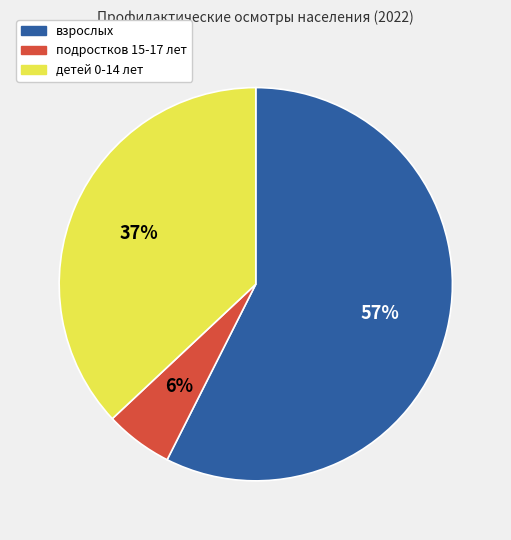

Do подростков 15-17 лет and детей 0-14 лет together represent more than half of the pie?

No